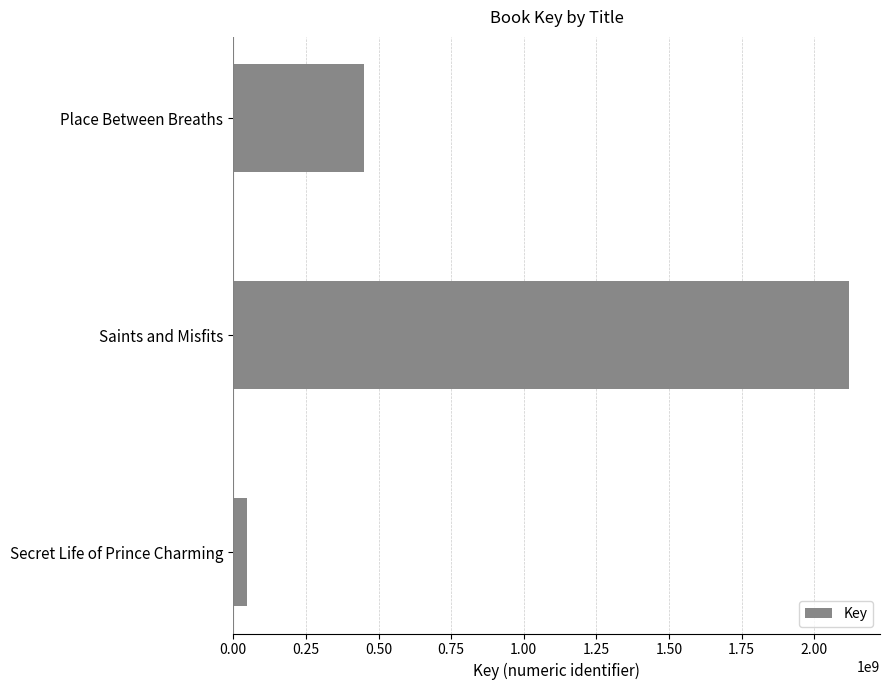

Rank the categories by value from highest to lowest.

Saints and Misfits, Place Between Breaths, Secret Life of Prince Charming